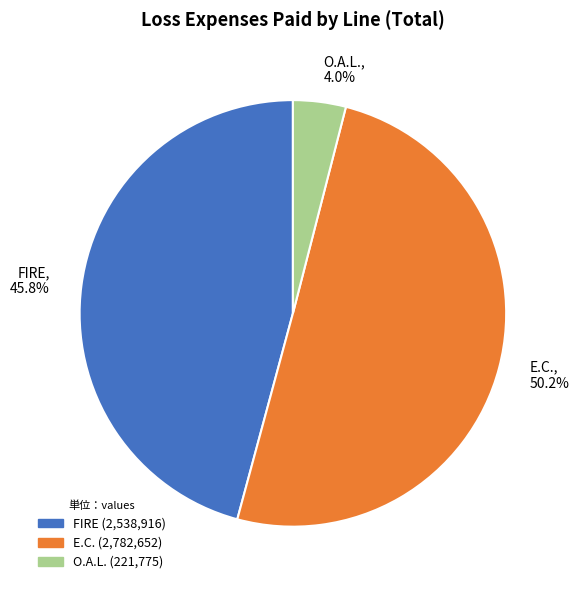

Rank the categories by value from lowest to highest.

O.A.L., FIRE, E.C.